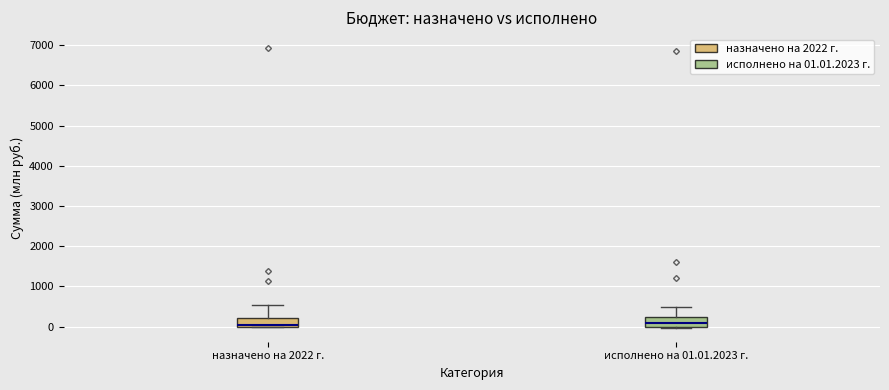

Where does the upper whisker of the box for назначено на 2022 г. end on the y-axis? The values are not printed on the chart, so give them approximately, as read against the axis.

500